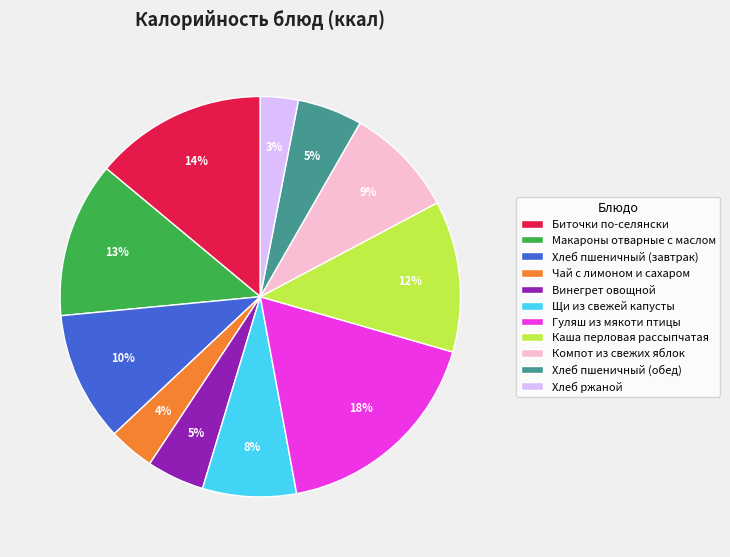

Count the number of slices in the pie.

11